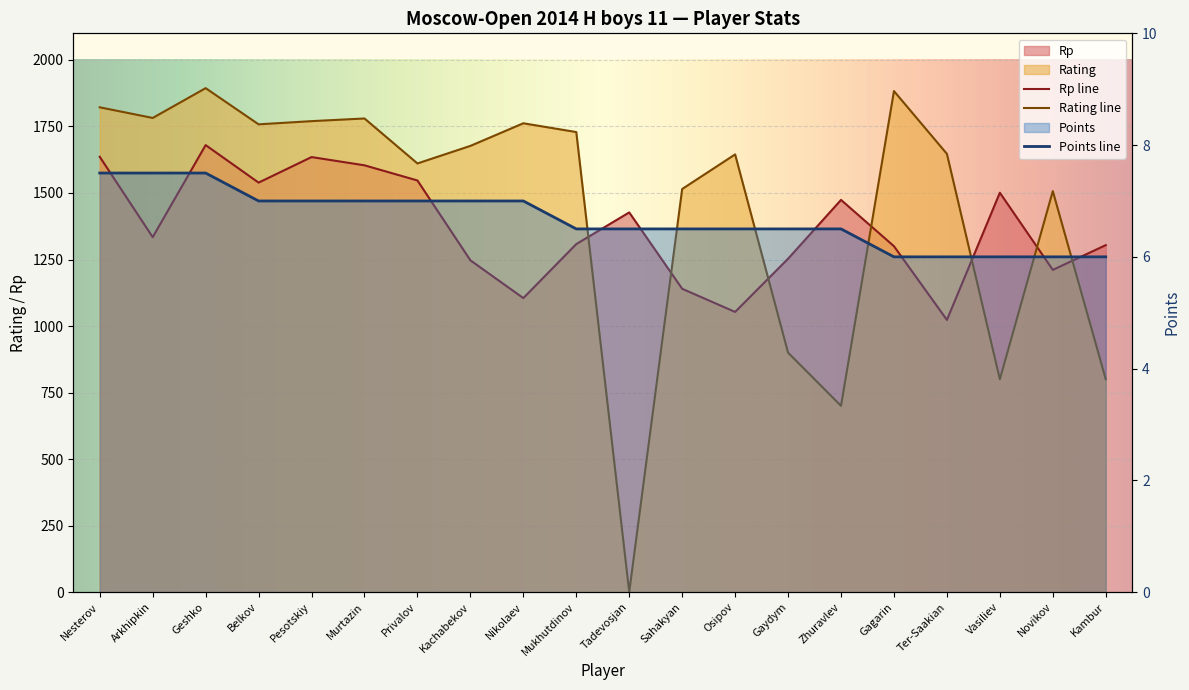

At which category is the sum across all series the highest?

Geshko